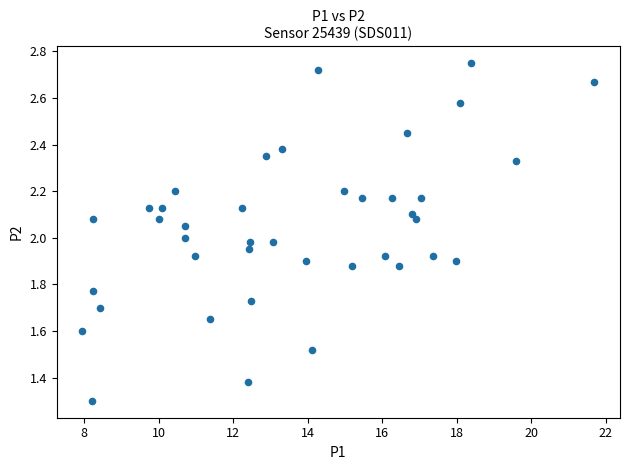

What is the range of X values (max minus min)?

13.8